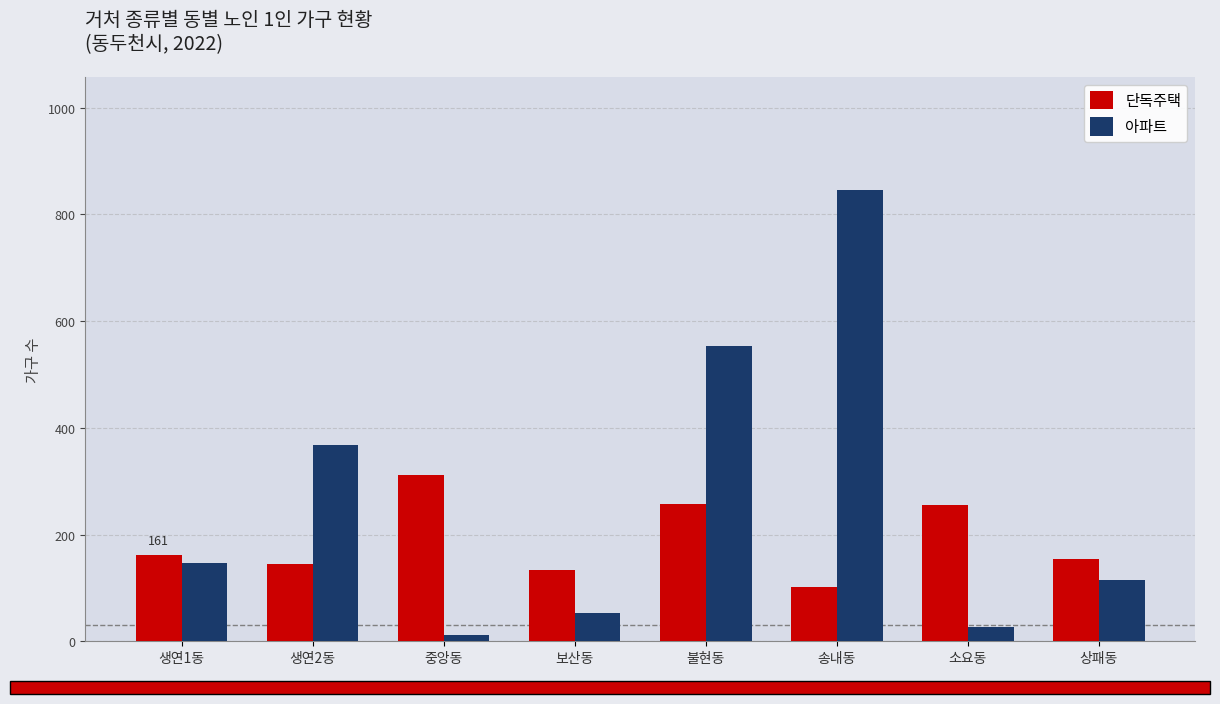

What is the average value of the 아파트 series?

265